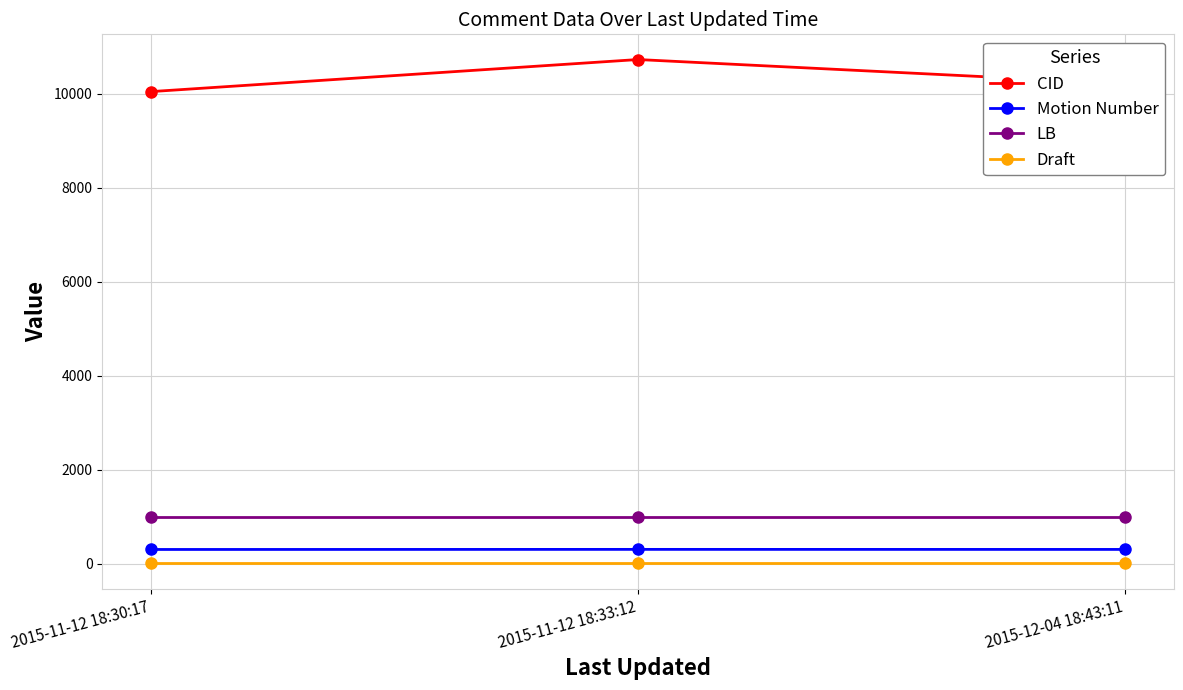

What is the minimum value shown in the chart?

6